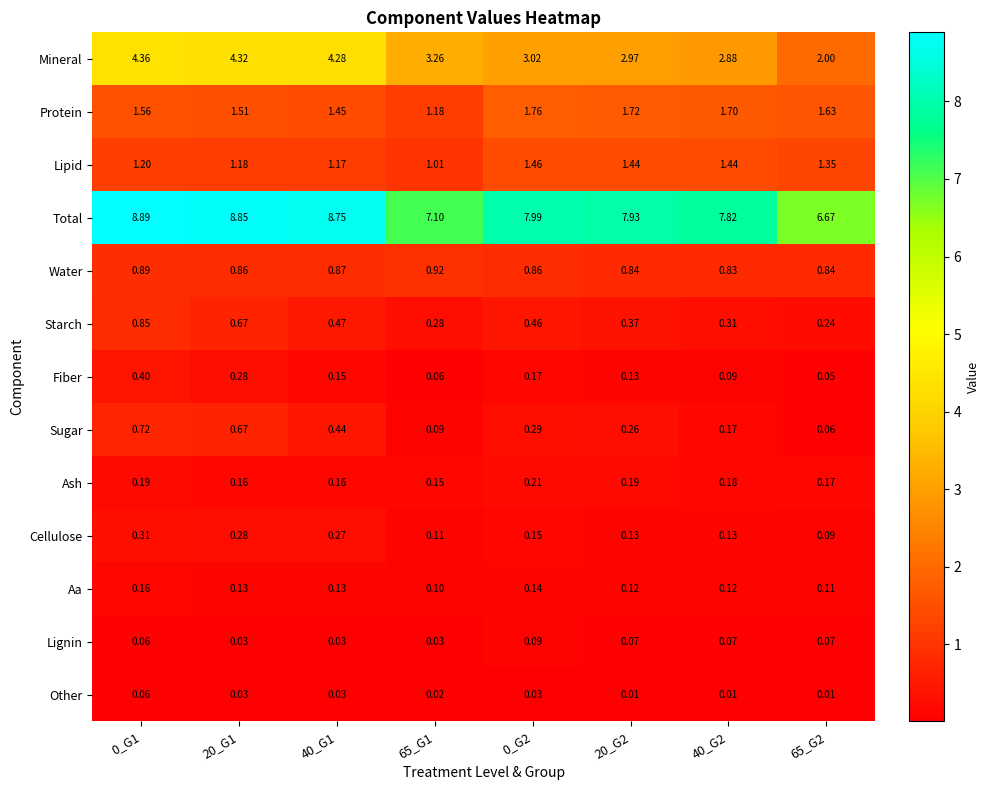

At 65_G2, list the series in order from smallest to largest.

Other, Fiber, Sugar, Lignin, Cellulose, Aa, Ash, Starch, Water, Lipid, Protein, Mineral, Total